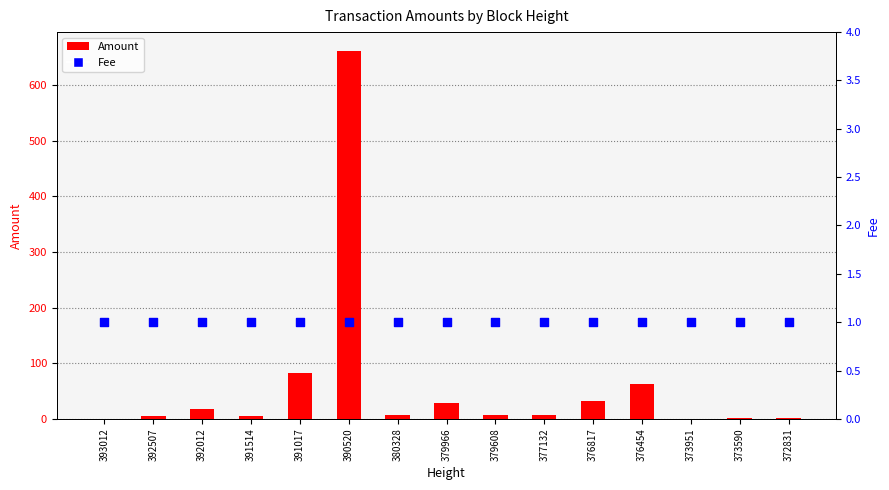

At which category is the sum across all series the highest?

390520